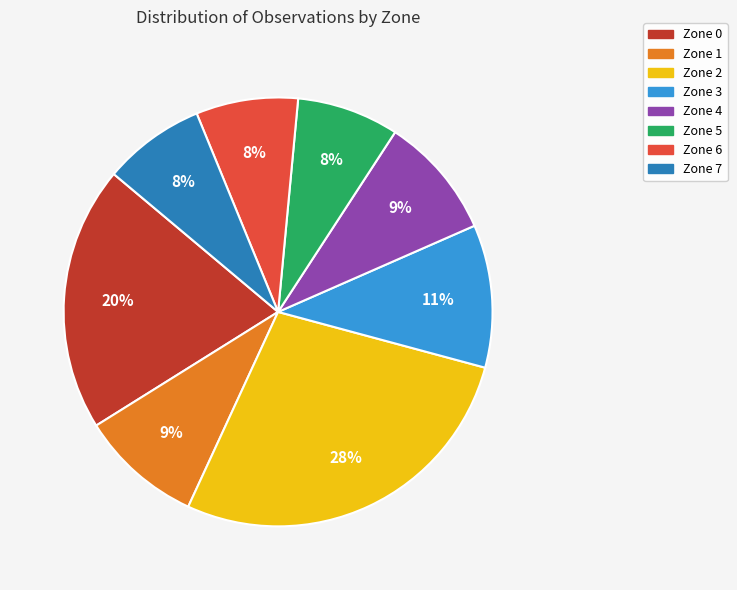

Combined, do Zone 5 and Zone 6 account for over 50%?

No